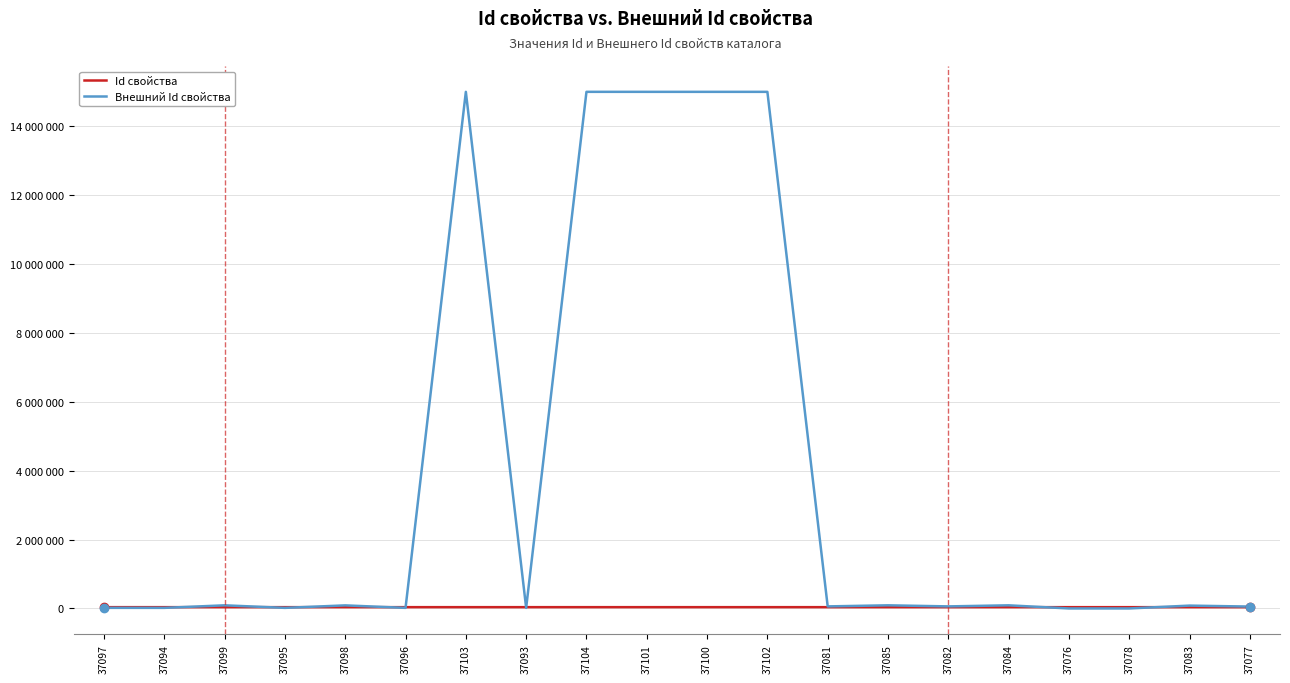

Is it true that Внешний Id свойства equals 59615 at 37082?

True